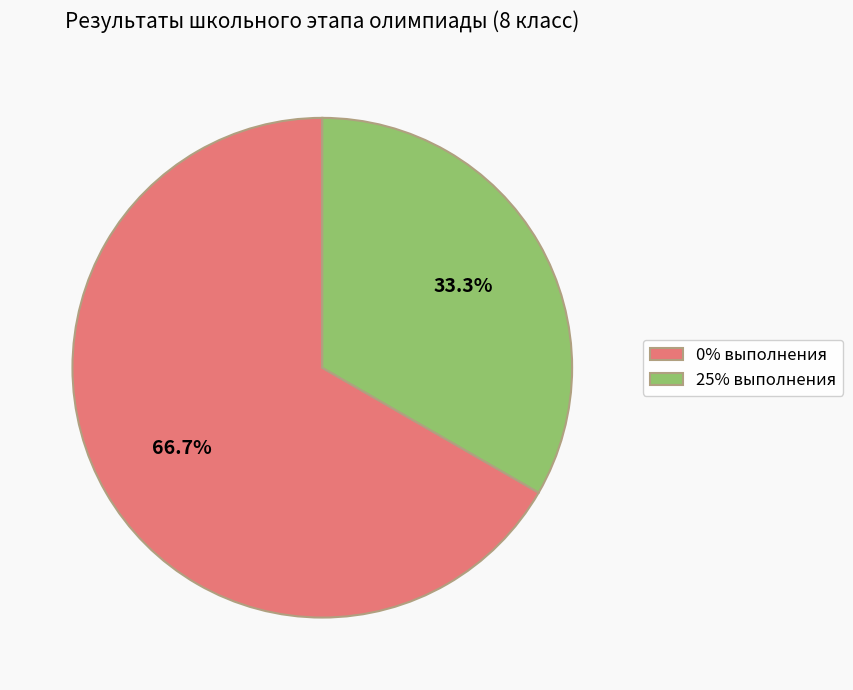

To the nearest percent, what is the average slice percentage?

50%